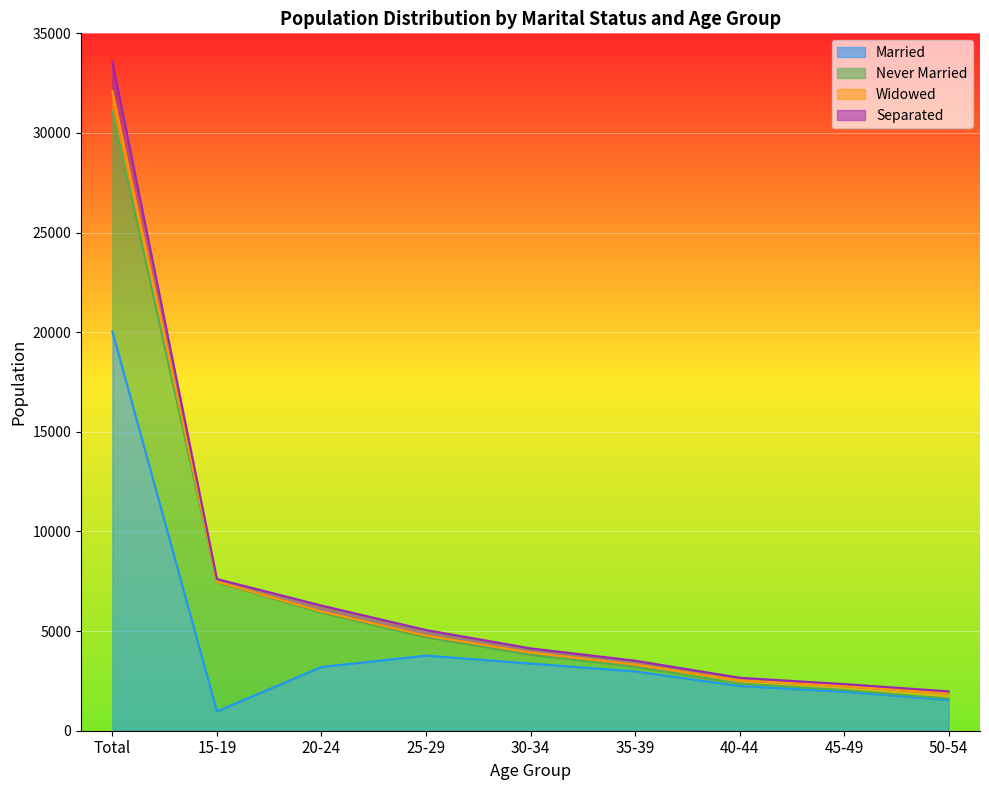

At which category is the sum across all series the highest?

Total